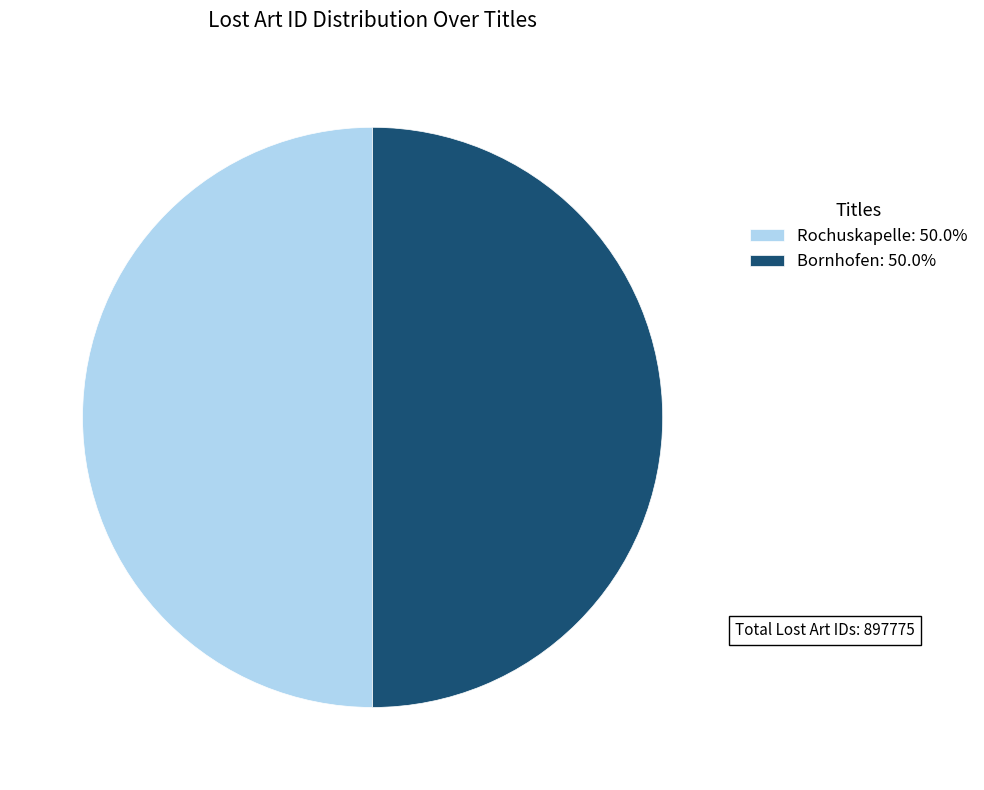

Is it true that Rochuskapelle is 36% of the pie?

False